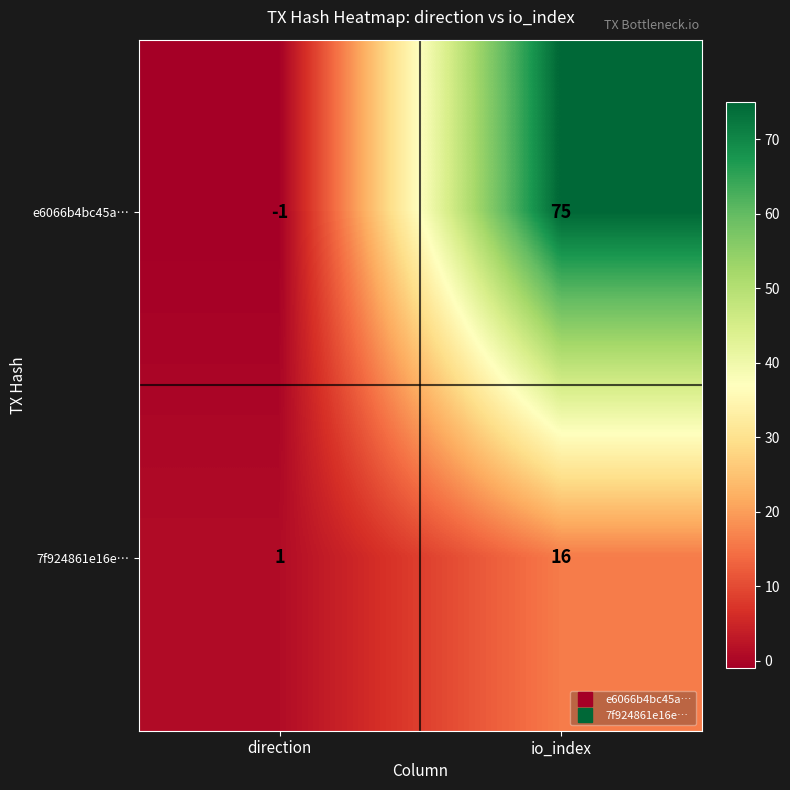

Rank the series at direction from lowest to highest value.

e6066b4bc45a…, 7f924861e16e…